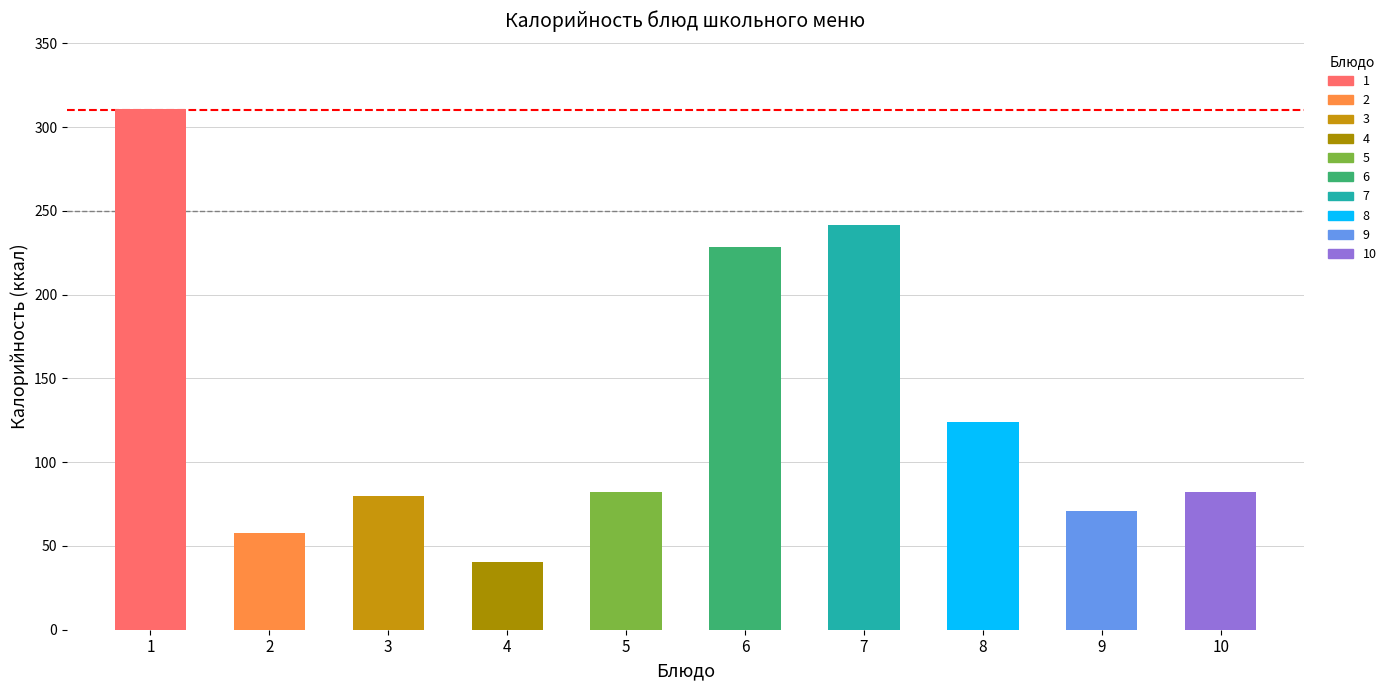

Does the chart contain any negative values?

No